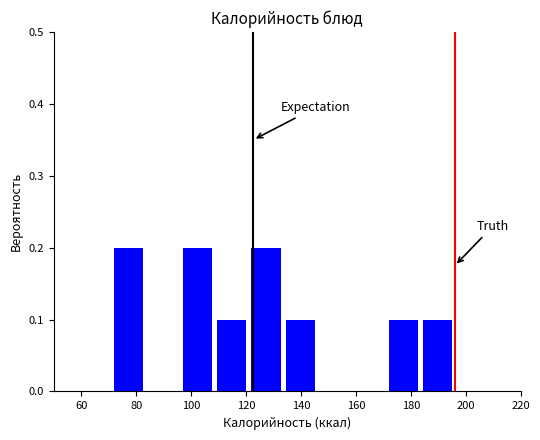

Reading left to right, list every bar in this chart as the range it spans on the x-axis followed by its height. Neither the bar edges nor the heights are printed on the chart, so give them approximately, as read against the axes.

71.0 to 83.5: 0.2
83.5 to 96.0: 0
96.0 to 108.5: 0.2
108.5 to 121.0: 0.1
121.0 to 133.5: 0.2
133.5 to 146.0: 0.1
146.0 to 158.5: 0
158.5 to 171.0: 0
171.0 to 183.5: 0.1
183.5 to 196.0: 0.1